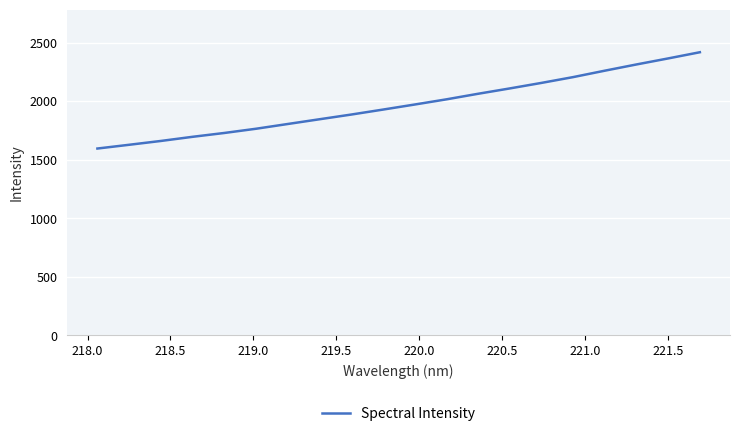

What is the difference between the maximum and minimum values?

822.6